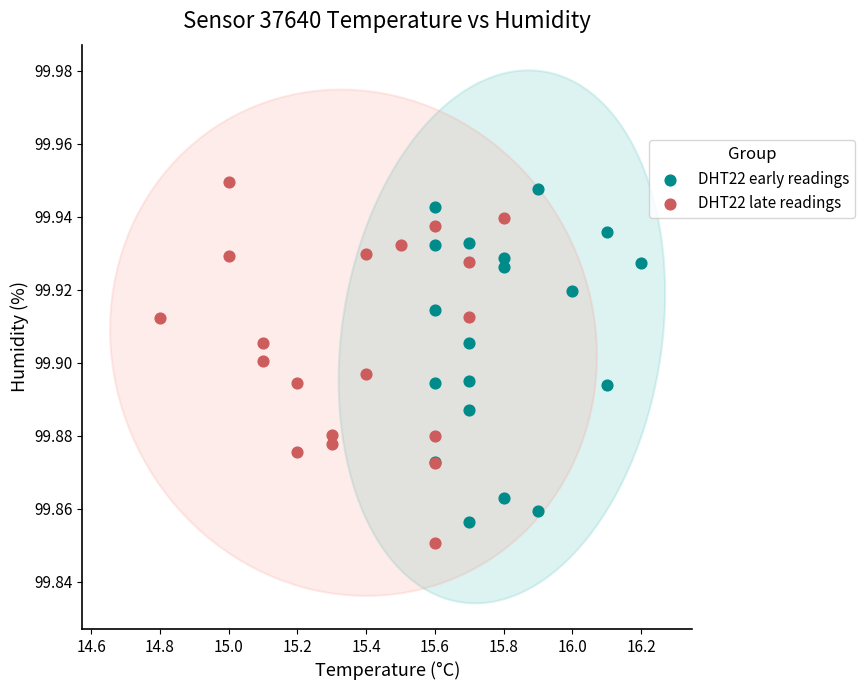

Which series reaches the maximum Y coordinate?

DHT22 late readings